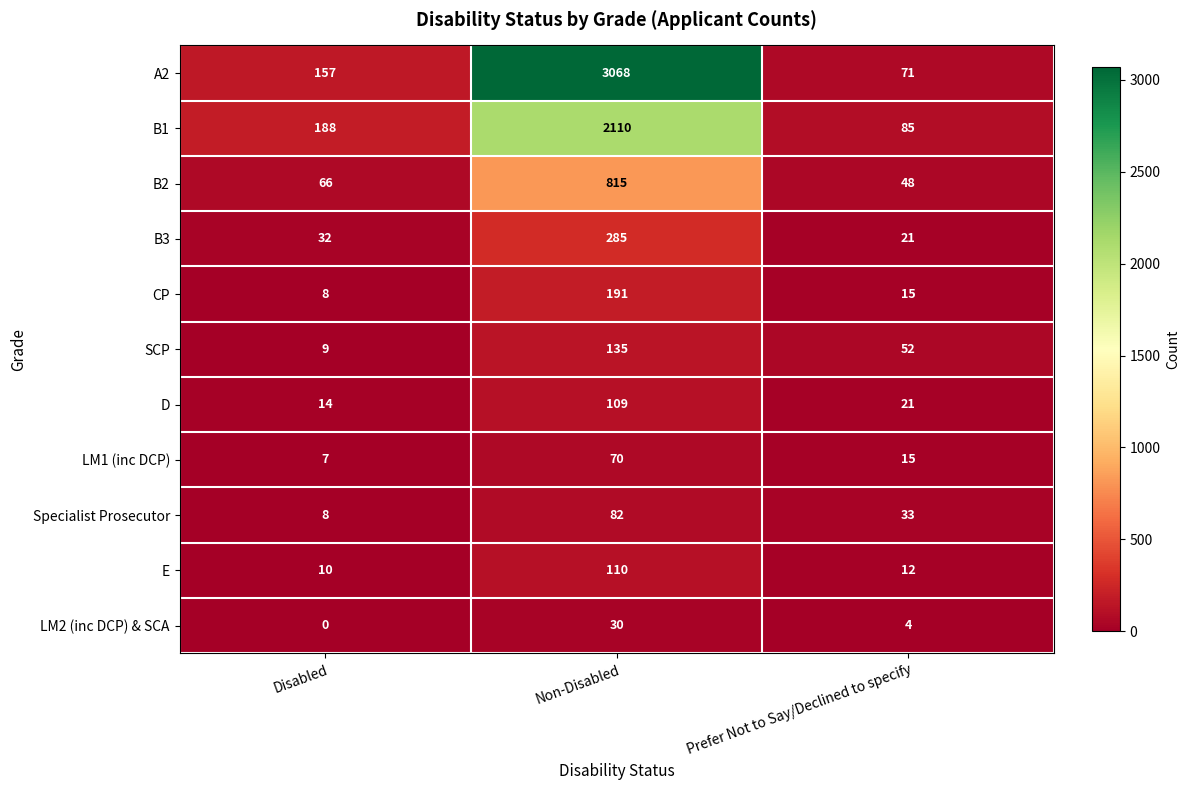

The value of LM1 (inc DCP) at Non-Disabled is 95. True or false?

False